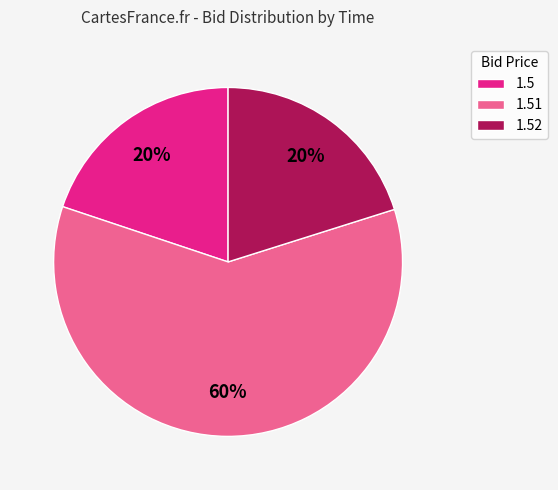

Combined, do 1.51 and 1.5 account for over 50%?

Yes